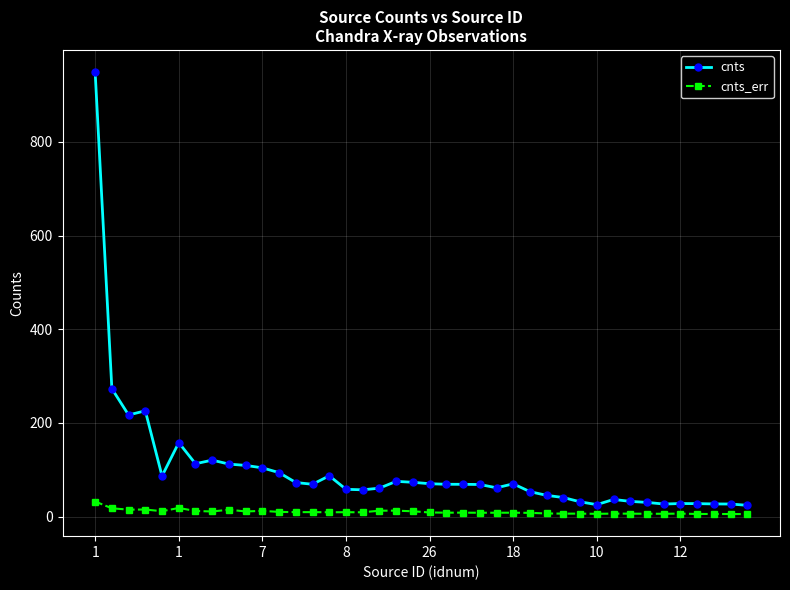

What is the average value of the cnts series?

99.6